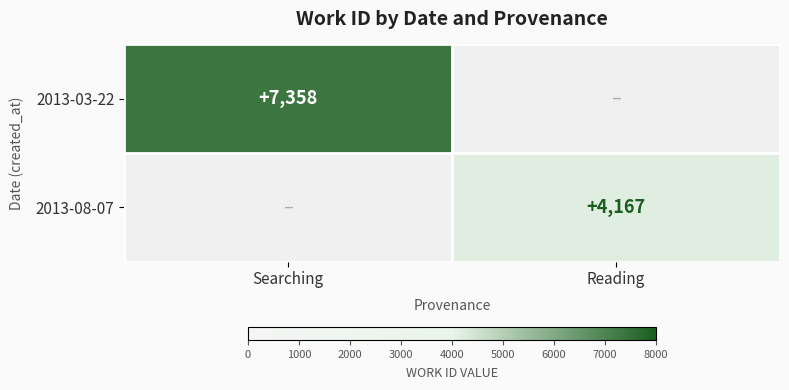

Is it true that 2013-08-07 equals 4167 at Reading?

True